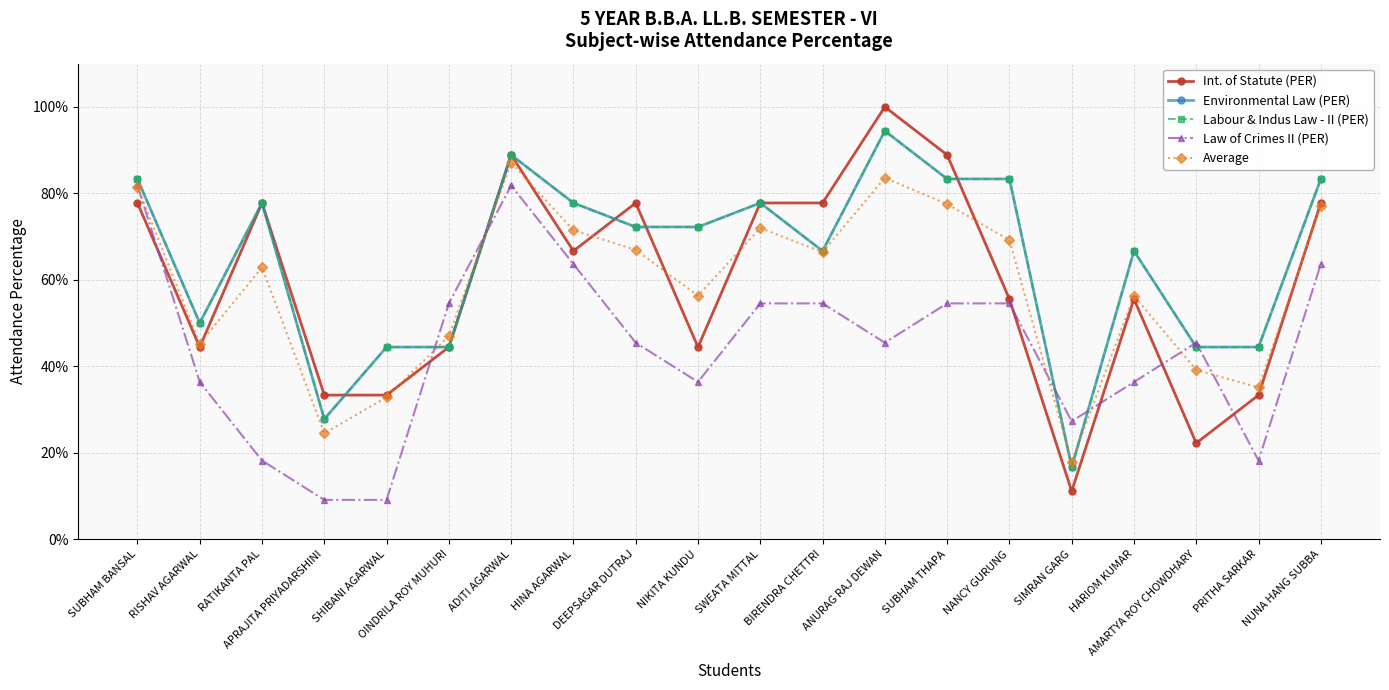

Between NUNA HANG SUBBA and APRAJITA PRIYADARSHINI, which is larger?

NUNA HANG SUBBA